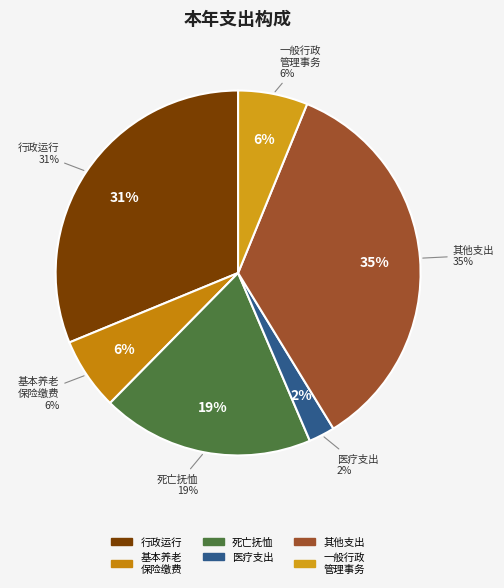

How many slices are in this pie chart?

6